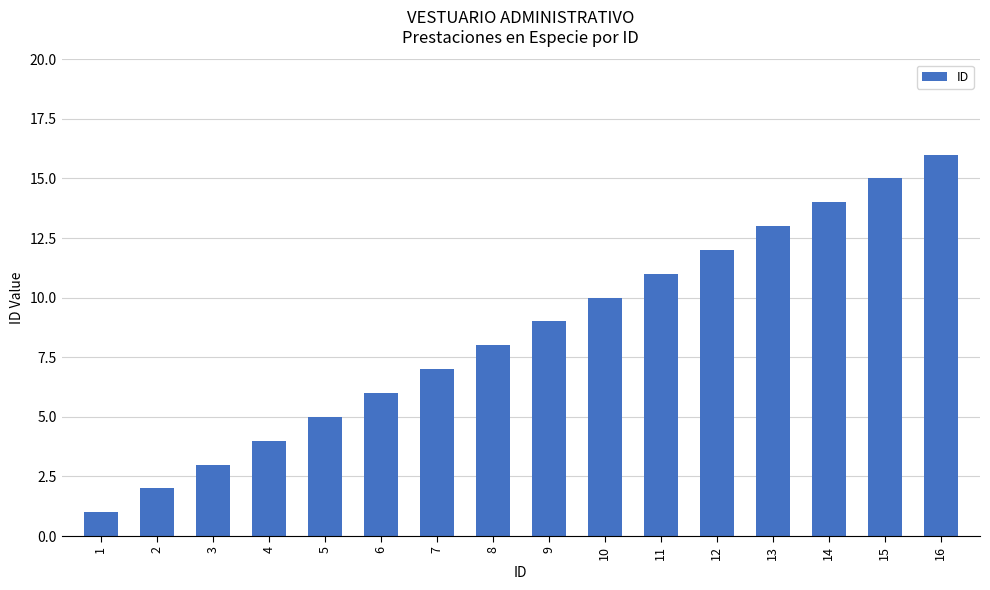

How many distinct data groups are displayed?

1